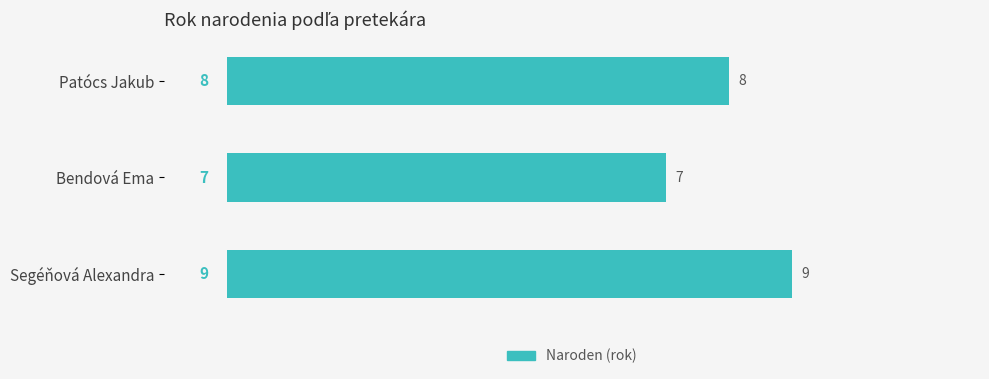

Reading bottom to top, what are all the values shown in this chart?

9	7	8